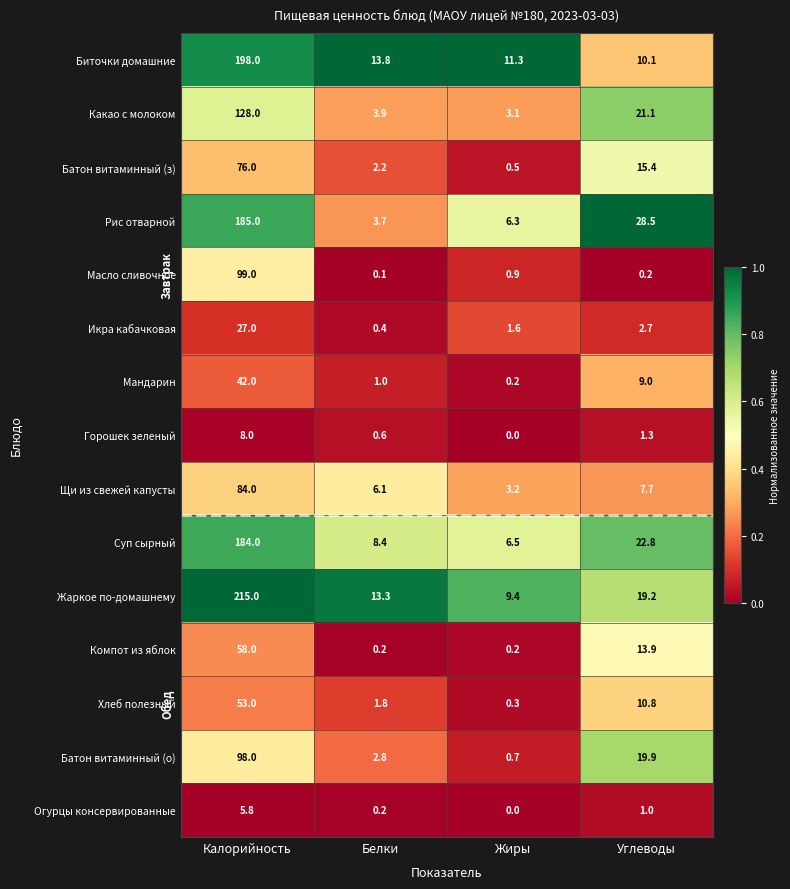

Which category has the highest value across all series?

Калорийность